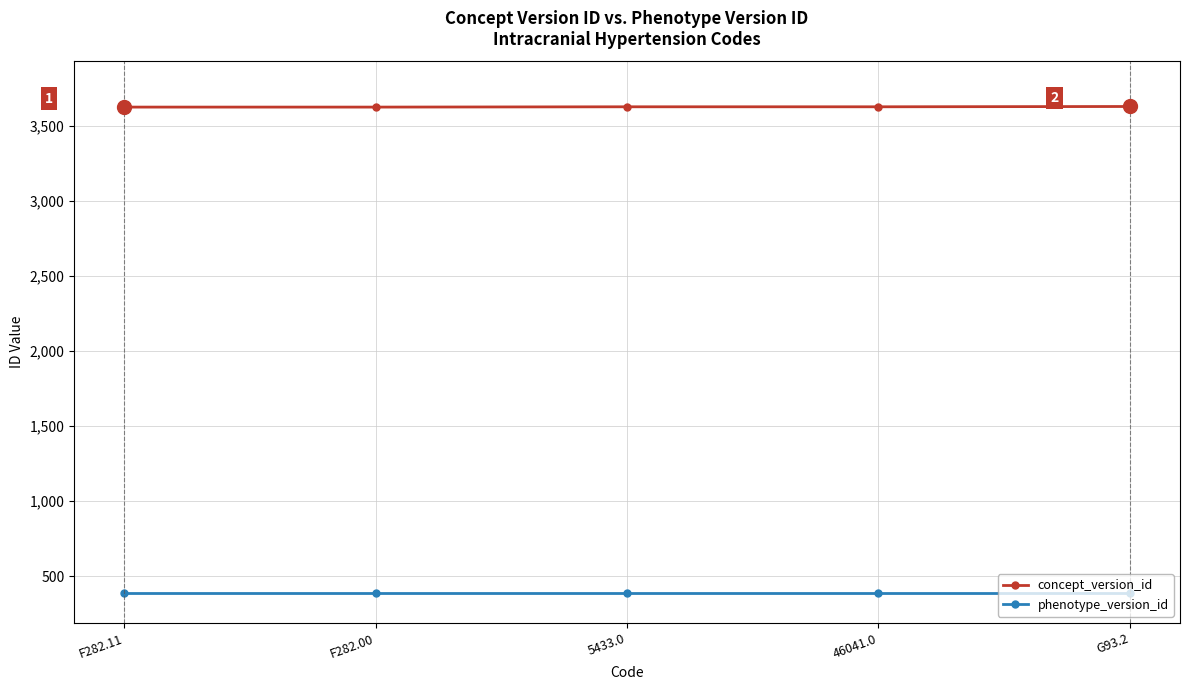

Rank the series by their average value, from highest to lowest.

concept_version_id, phenotype_version_id